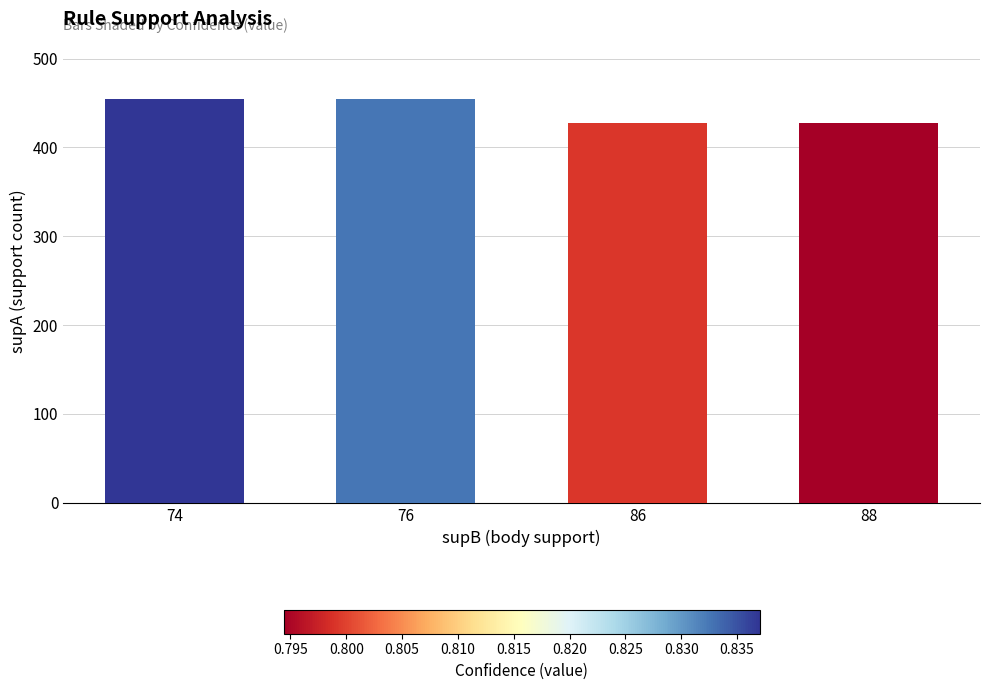

What is the minimum value shown in the chart?

428